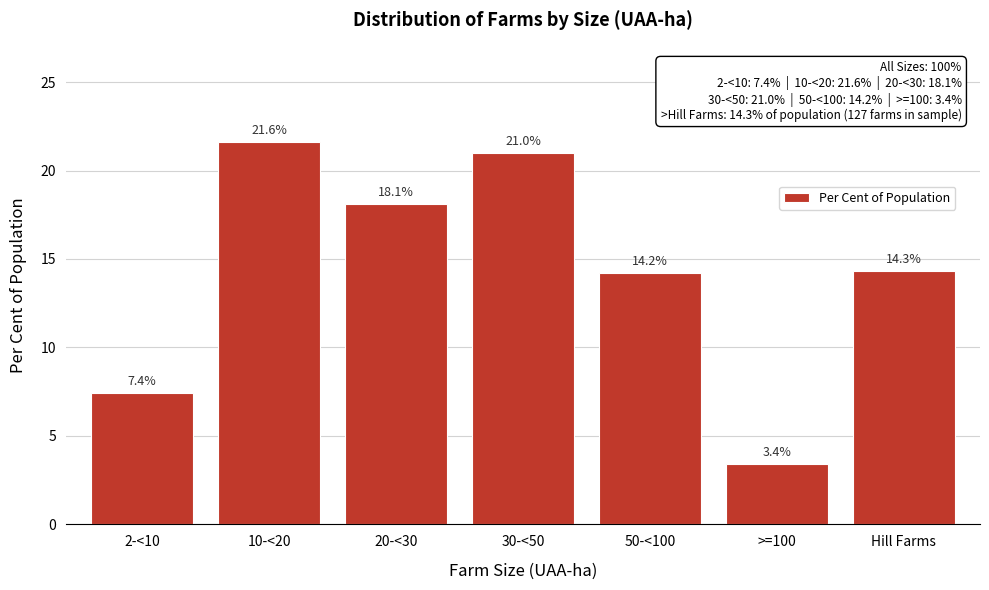

Reading left to right, what are all the values shown in this chart?

7.4	21.6	18.1	21.0	14.2	3.4	14.3